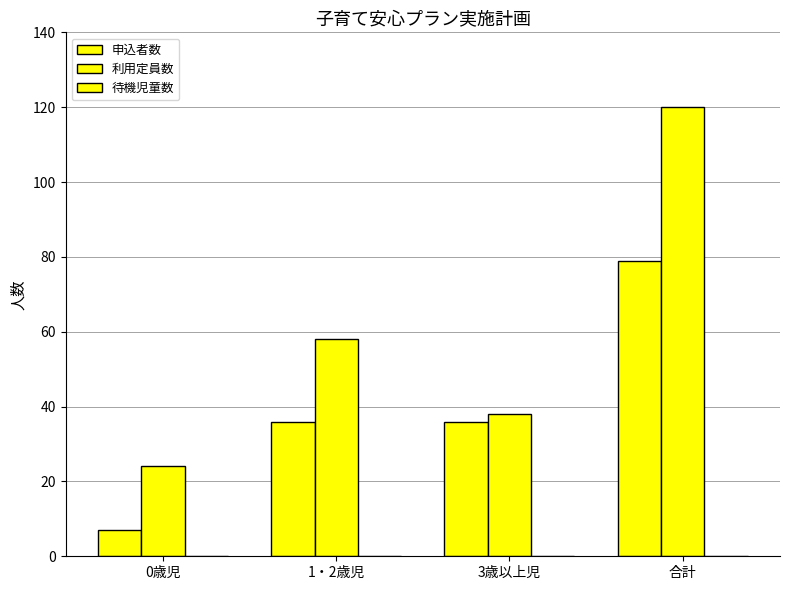

Which category has the lowest value across all series?

0歳児